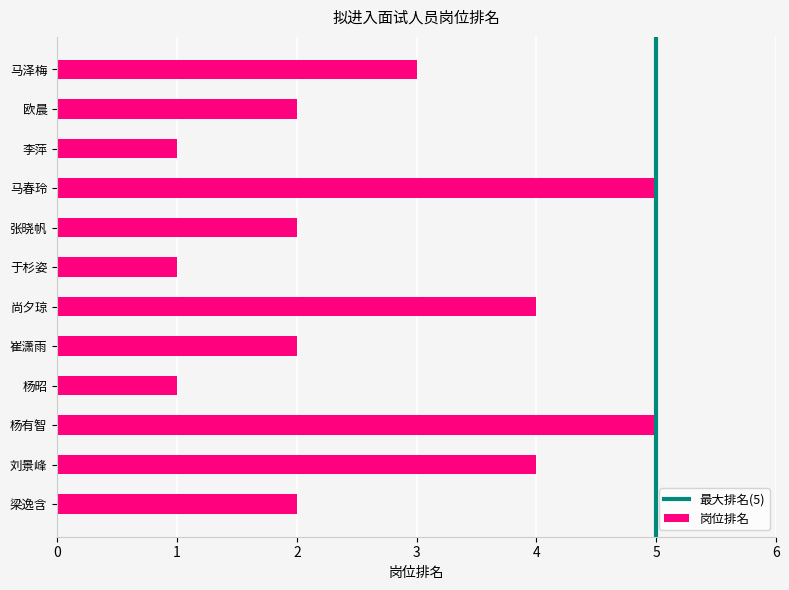

What is the sum of the values at 杨有智 and 李萍?

6